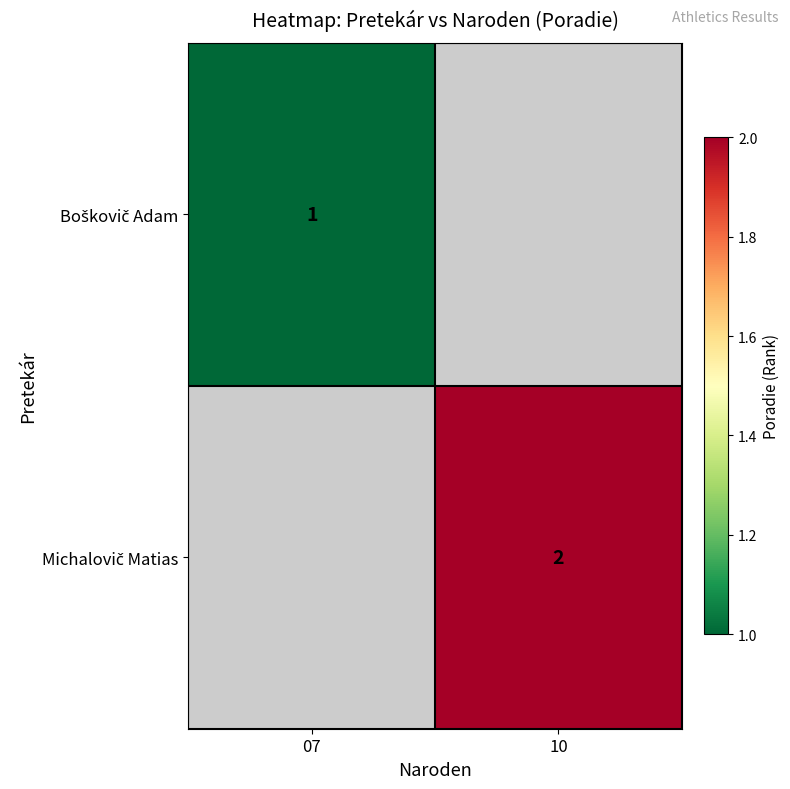

Is it true that Boškovič Adam equals 1.0 at 07?

True